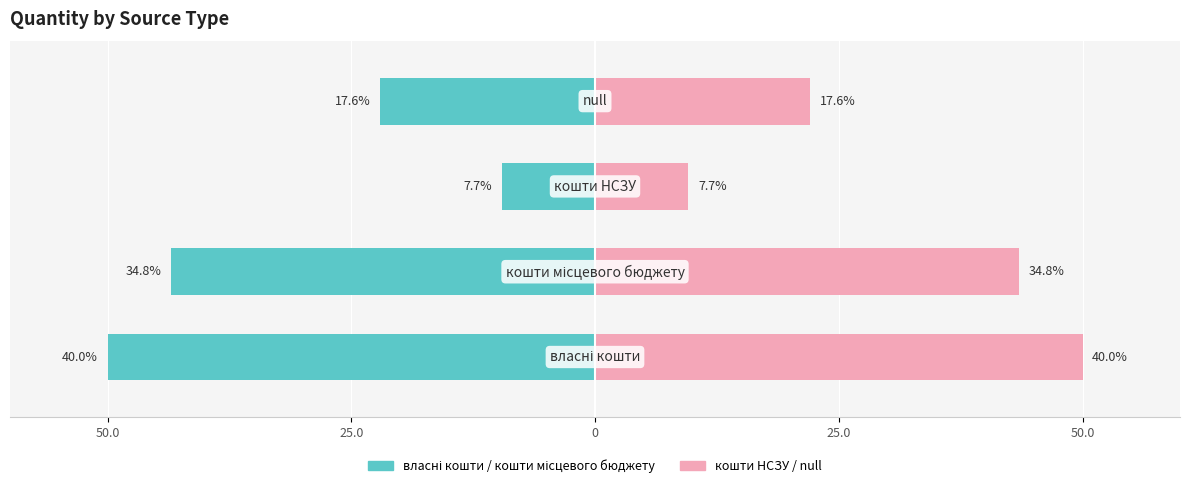

How many bars are there in each group?

2